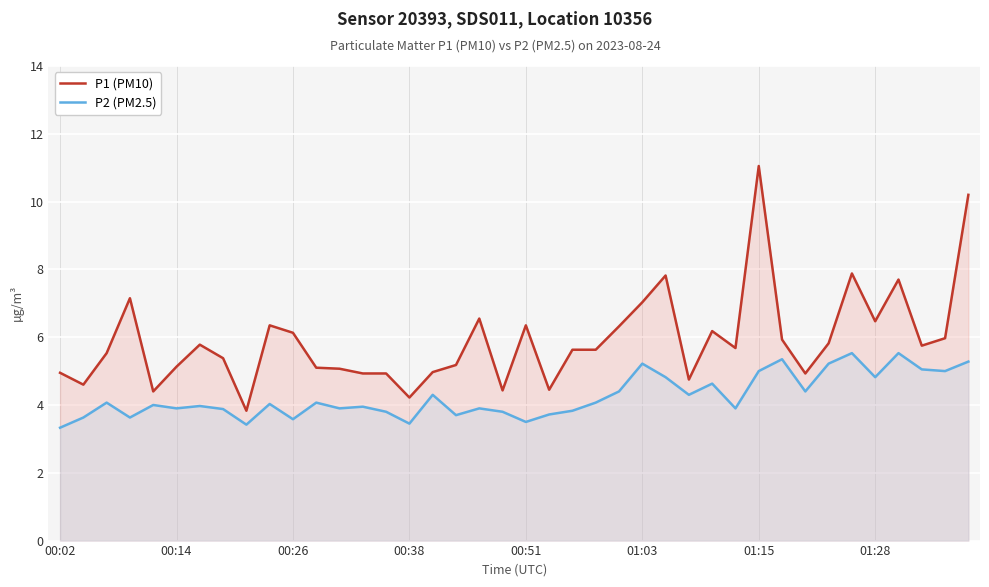

List the series in order of their peak value, lowest first.

P2 (PM2.5), P1 (PM10)